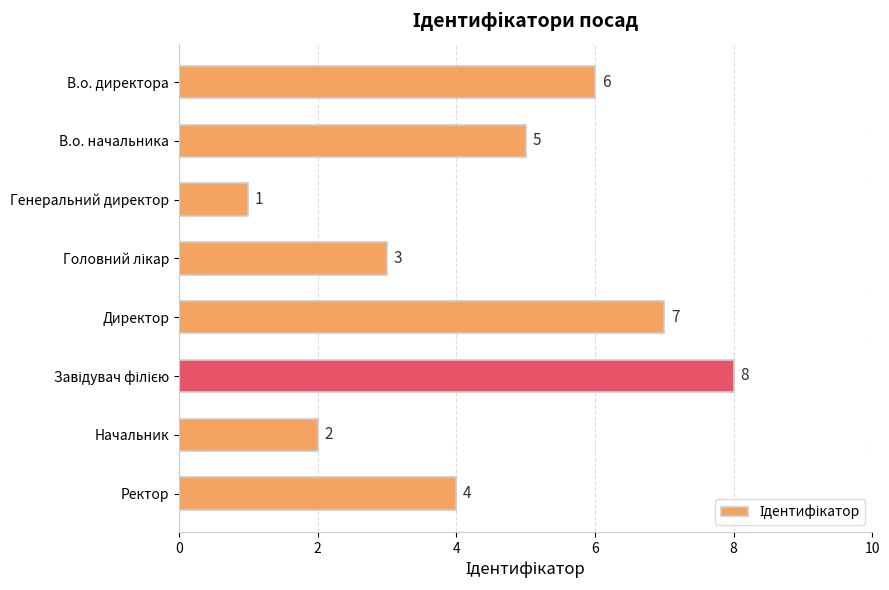

What is the maximum value shown in the chart?

8